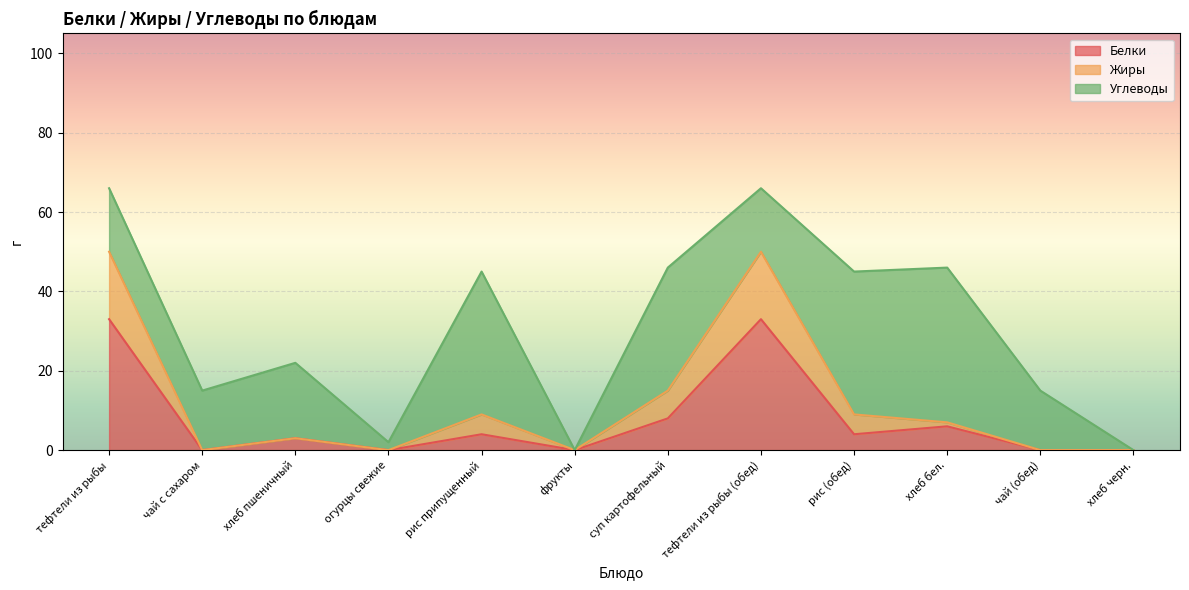

How many interior local valleys does the Белки series have?

4